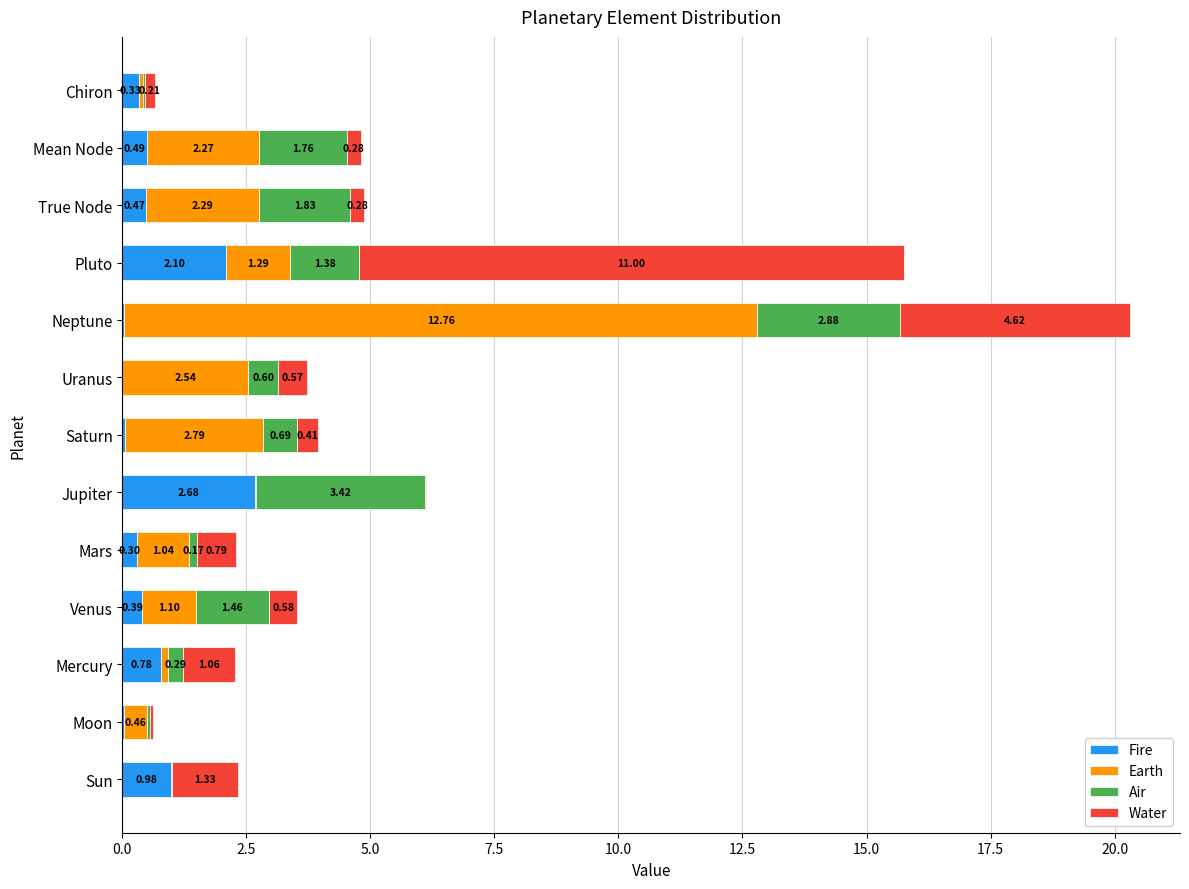

At which category is the sum across all series the highest?

Neptune